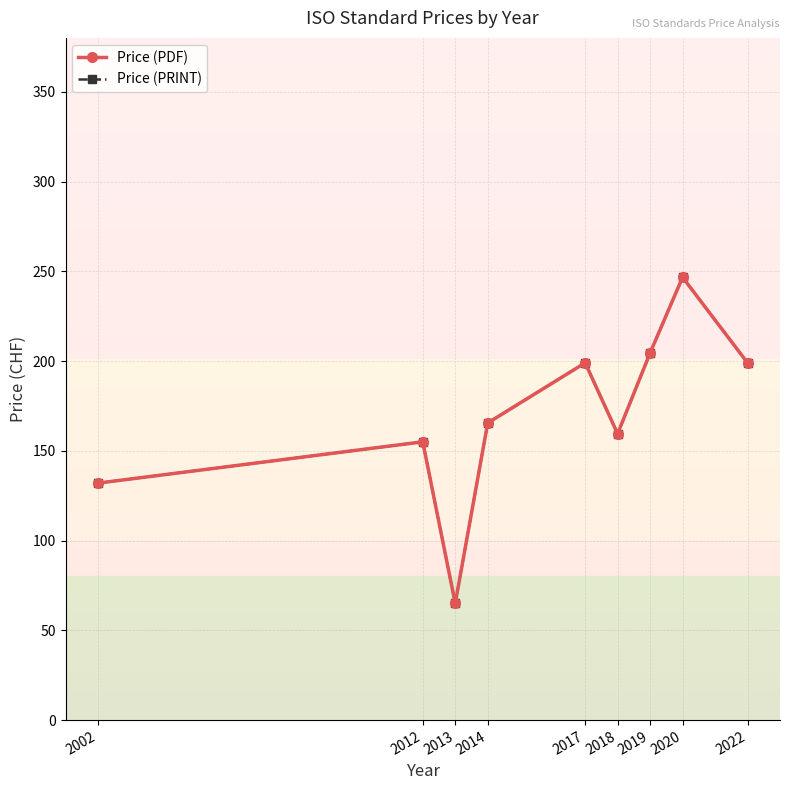

Is this an area chart (filled region under the line)?

No